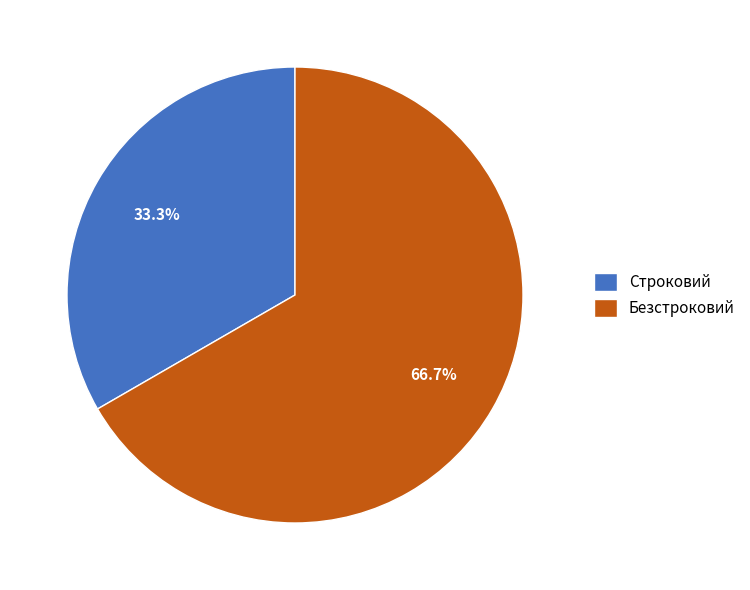

To the nearest percent, what percentage of the pie is Безстроковий?

67%